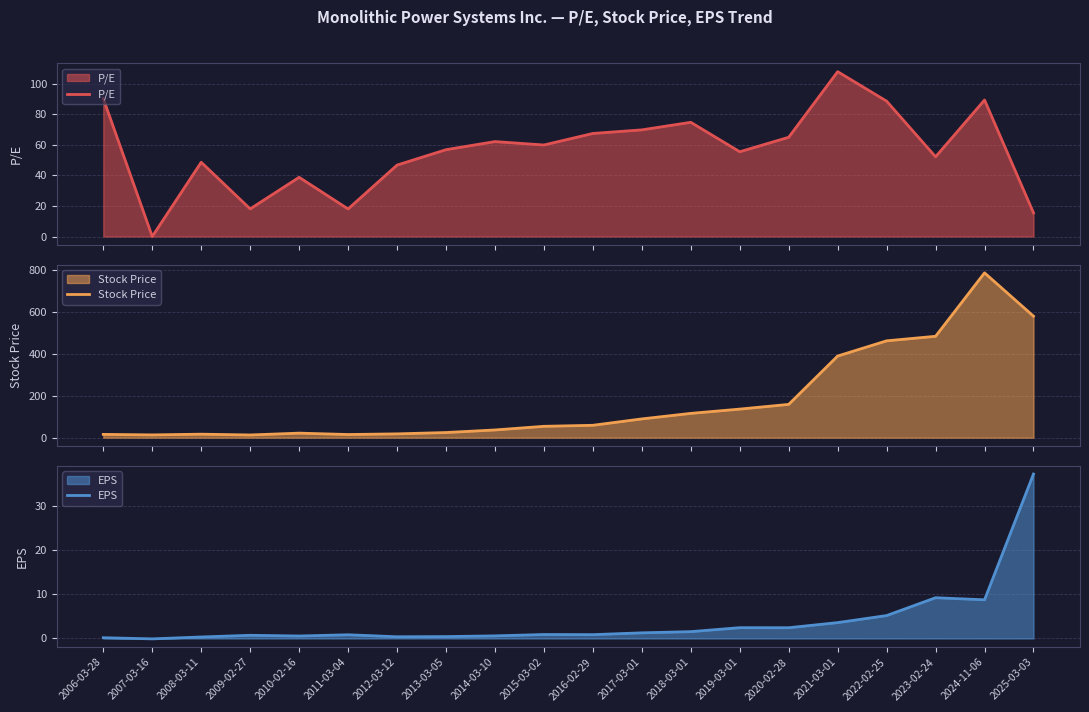

What is the sum of all EPS values?

77.6